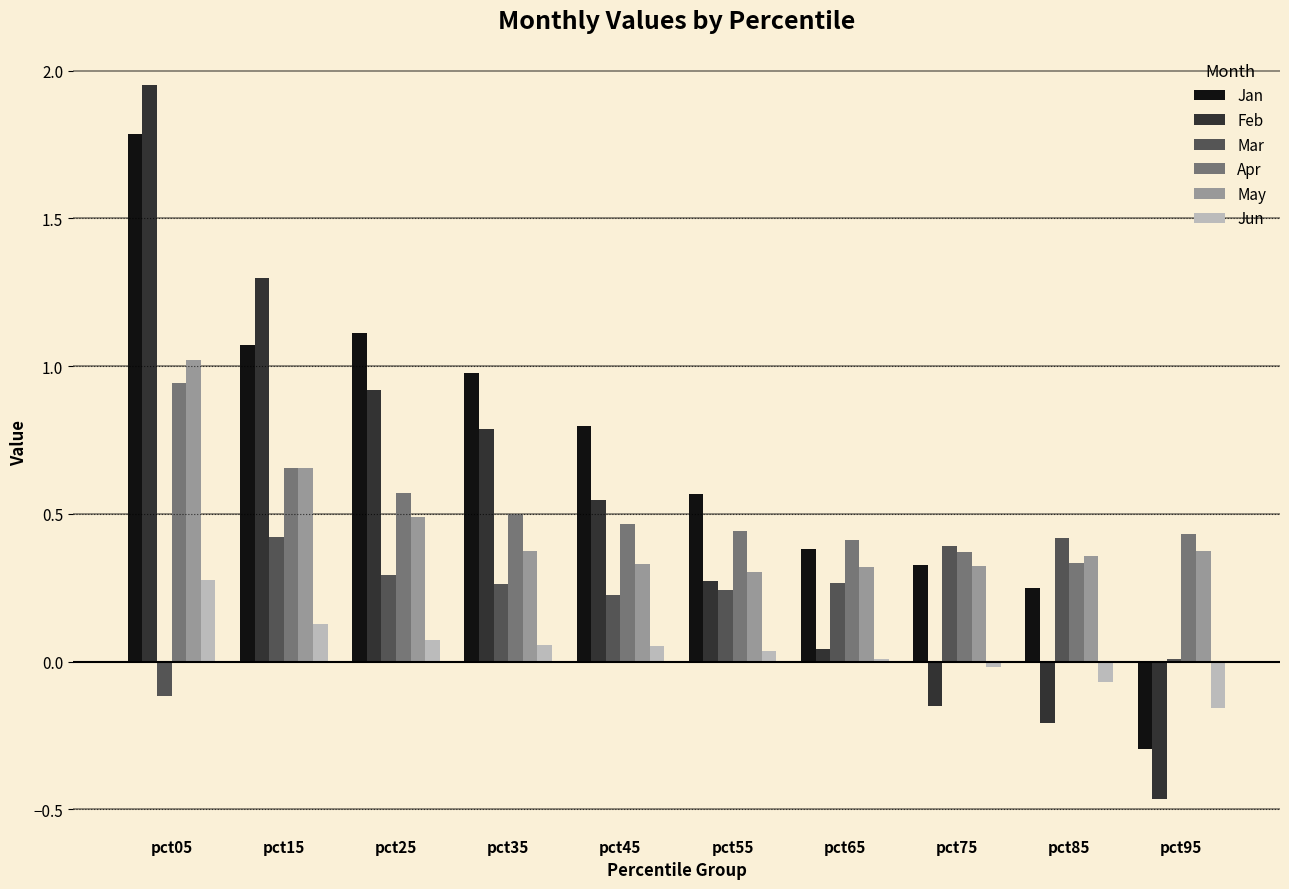

Which category has the highest value across all series?

pct05